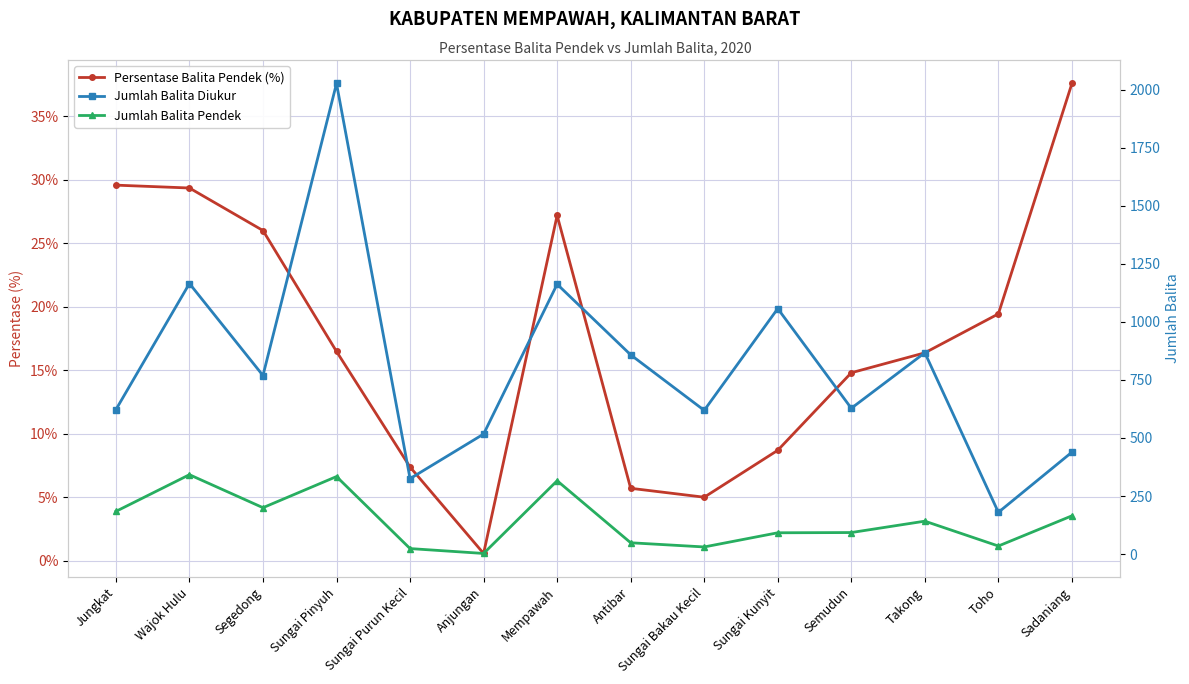

Is this an area chart (filled region under the line)?

No